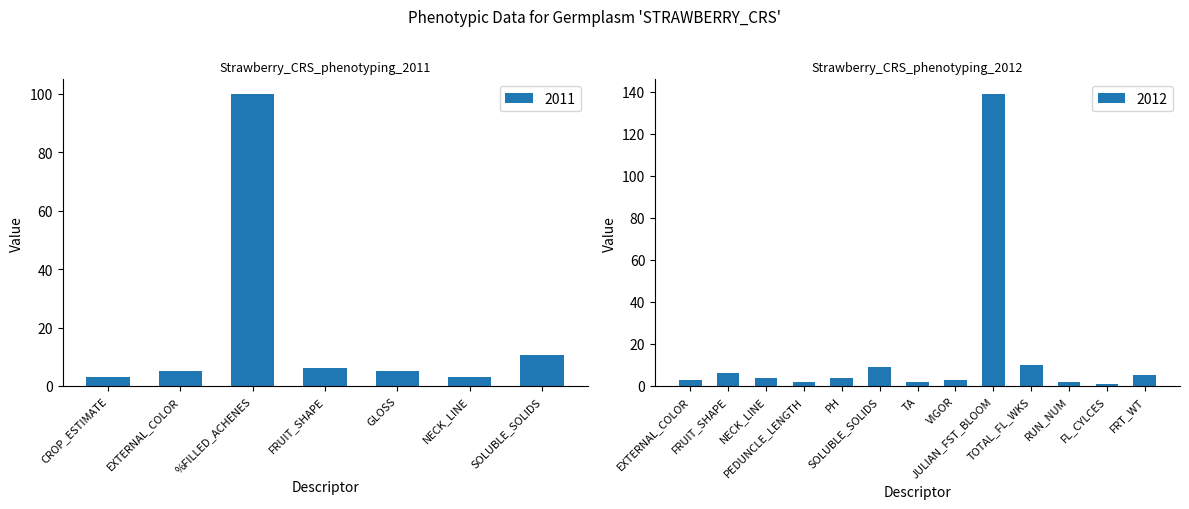

Is it true that the value at CROP_ESTIMATE is 3.0?

True